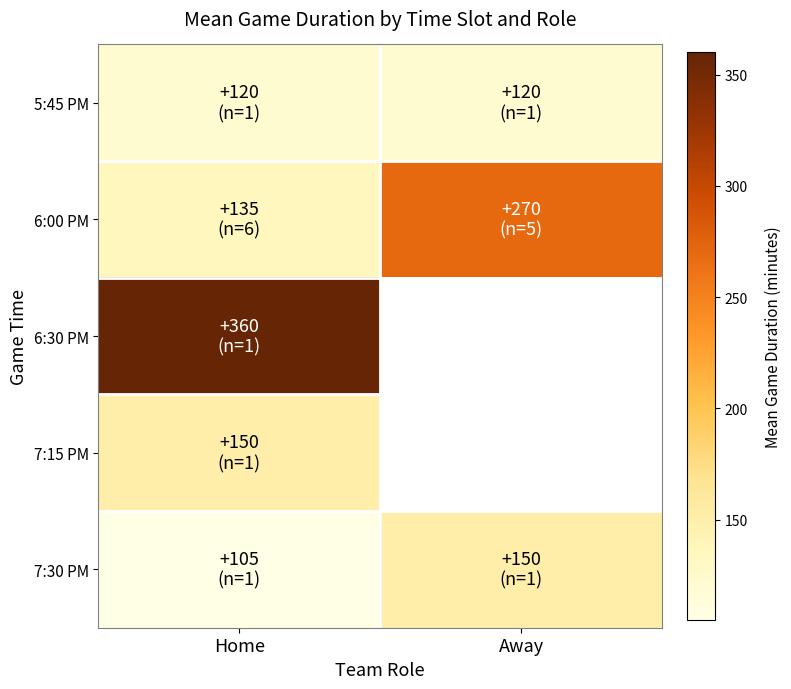

Between Away and Home, which is larger?

Away